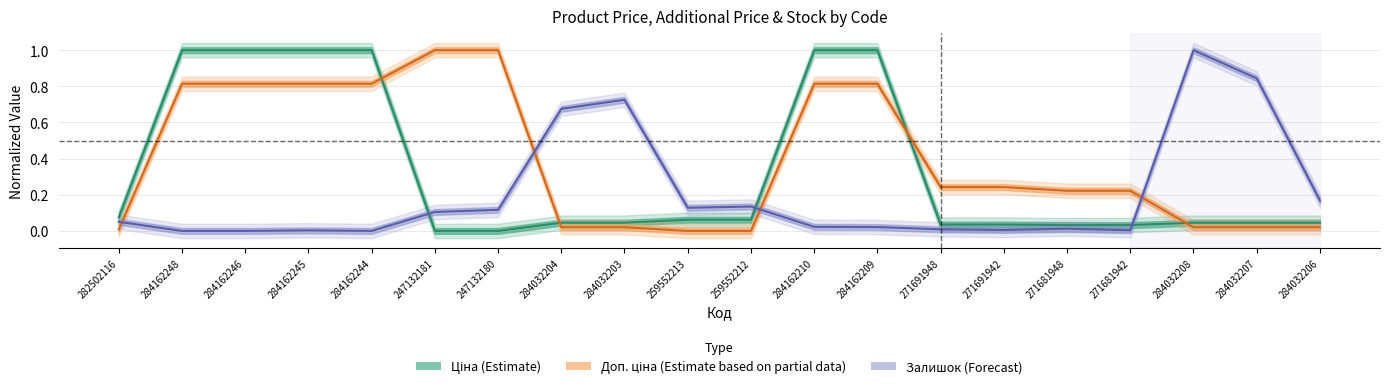

What is the value of the Ціна point at the 5th from the left?

1.0